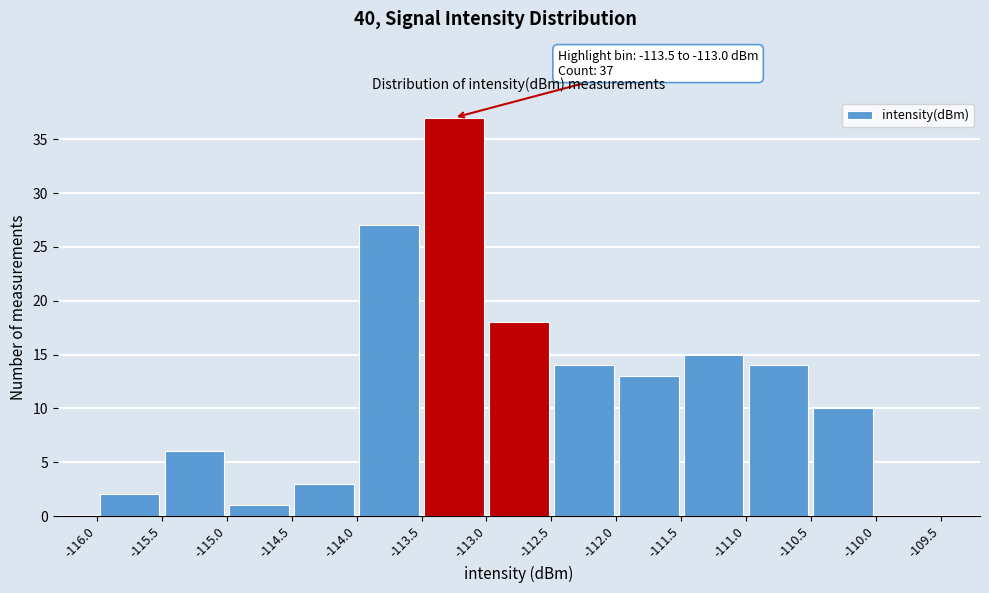

Over which range of the x-axis is the bar tallest?

-113.5 to -113.0